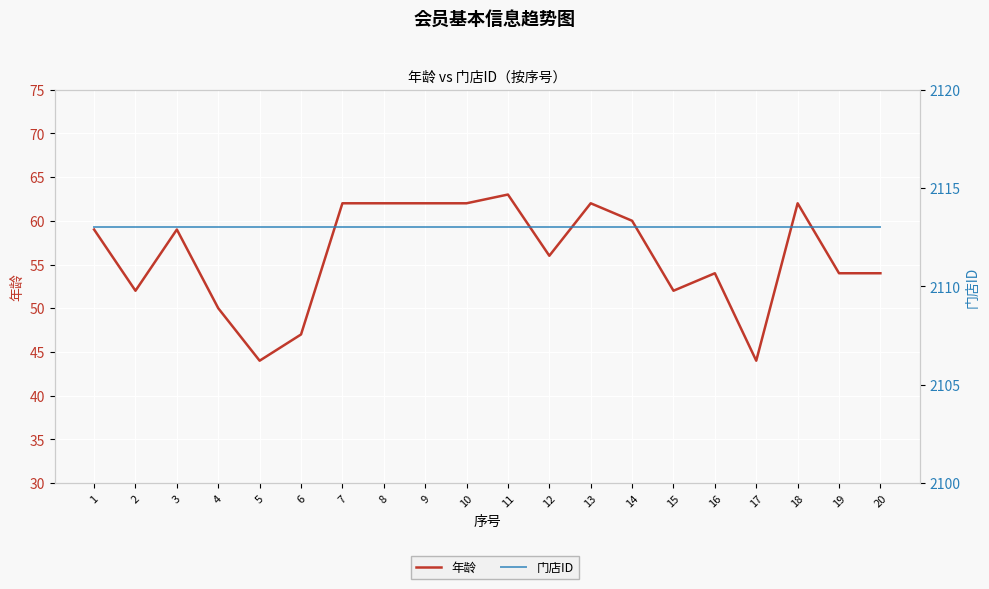

Where is 年龄 nearest to the value 53?

2